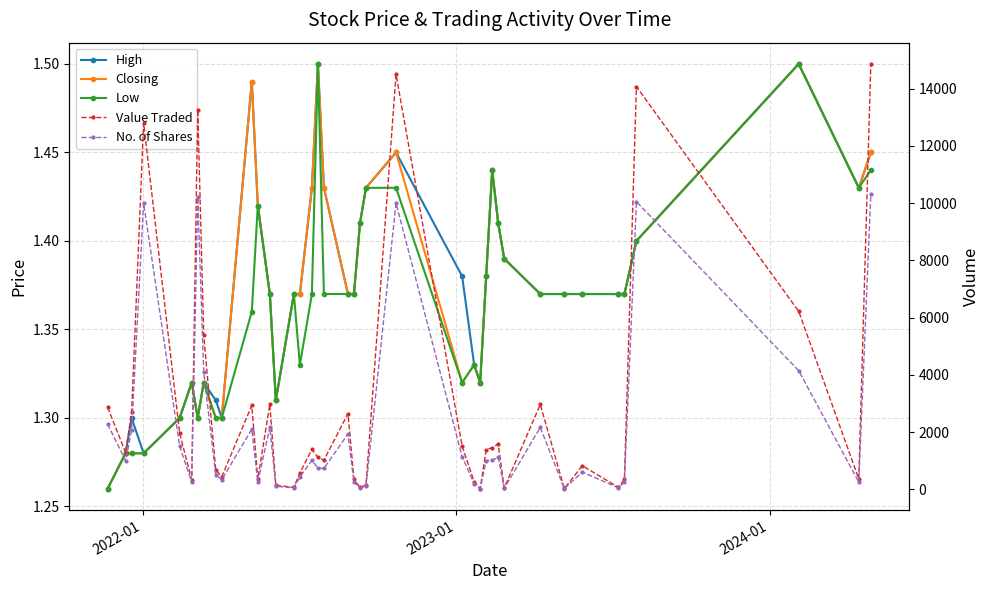

Reading left to right, list all the values displayed in this chart.

High: 1.3	1.3	1.3	1.3	1.3	1.3	1.3	1.3	1.3	1.3	1.5	1.4	1.4	1.3	1.4	1.4	1.4	1.5	1.4	1.4	1.4	1.4	1.4	1.4	1.4	1.3	1.3	1.4	1.4	1.4	1.4	1.4	1.4	1.4	1.4	1.4	1.4	1.5	1.4	1.4
Closing: 1.3	1.3	1.3	1.3	1.3	1.3	1.3	1.3	1.3	1.3	1.5	1.4	1.4	1.3	1.4	1.4	1.4	1.5	1.4	1.4	1.4	1.4	1.4	1.4	1.3	1.3	1.3	1.4	1.4	1.4	1.4	1.4	1.4	1.4	1.4	1.4	1.4	1.5	1.4	1.4
Low: 1.3	1.3	1.3	1.3	1.3	1.3	1.3	1.3	1.3	1.3	1.4	1.4	1.4	1.3	1.4	1.3	1.4	1.5	1.4	1.4	1.4	1.4	1.4	1.4	1.3	1.3	1.3	1.4	1.4	1.4	1.4	1.4	1.4	1.4	1.4	1.4	1.4	1.5	1.4	1.4
Value Traded: 2868.0	1280.0	2684.0	12800.0	1950.0	330.0	13265.0	5387.0	673.0	437.0	2929.0	355.0	2973.0	134.0	69.0	569.0	1395.0	1110.0	1015.0	2644.0	343.0	71.0	143.0	14500.0	1500.0	266.0	24.0	1380.0	1454.0	1582.0	42.0	2962.0	27.0	822.0	69.0	343.0	14071.0	6216.0	358.0	14863.0
No. of Shares: 2276.0	1000.0	2066.0	10000.0	1500.0	250.0	10204.0	4081.0	514.0	336.0	2100.0	250.0	2170.0	102.0	50.0	426.0	1010.0	740.0	730.0	1930.0	250.0	50.0	100.0	10000.0	1136.0	200.0	18.0	1000.0	1010.0	1122.0	30.0	2162.0	20.0	600.0	50.0	250.0	10051.0	4144.0	250.0	10319.0